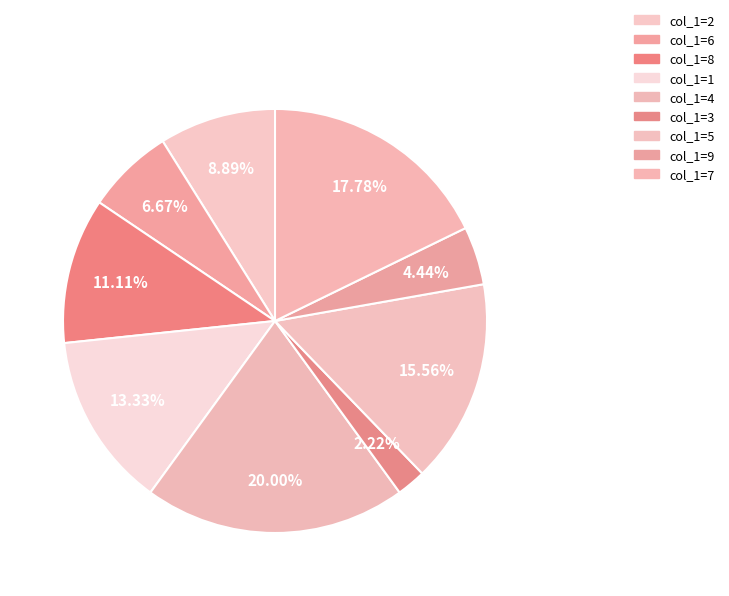

How many slices are in this pie chart?

9